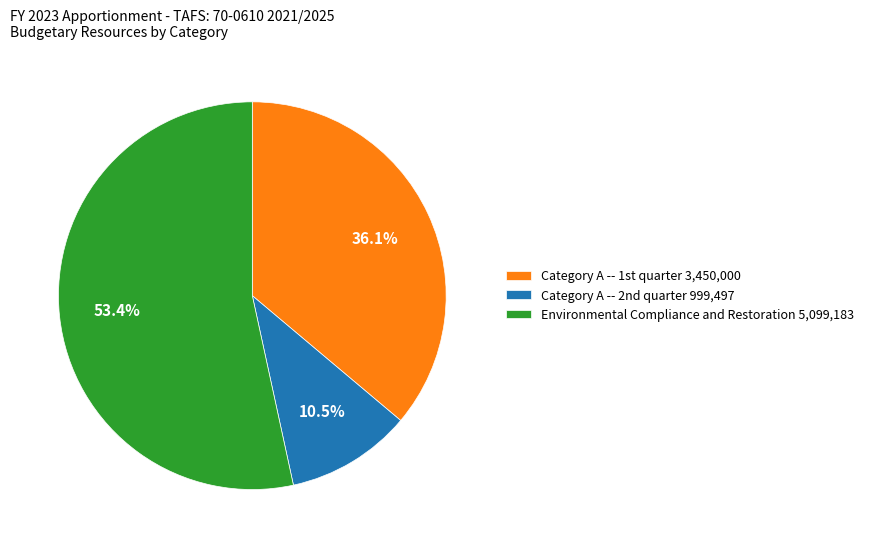

Which category has the biggest portion of the pie?

Environmental Compliance and Restoration